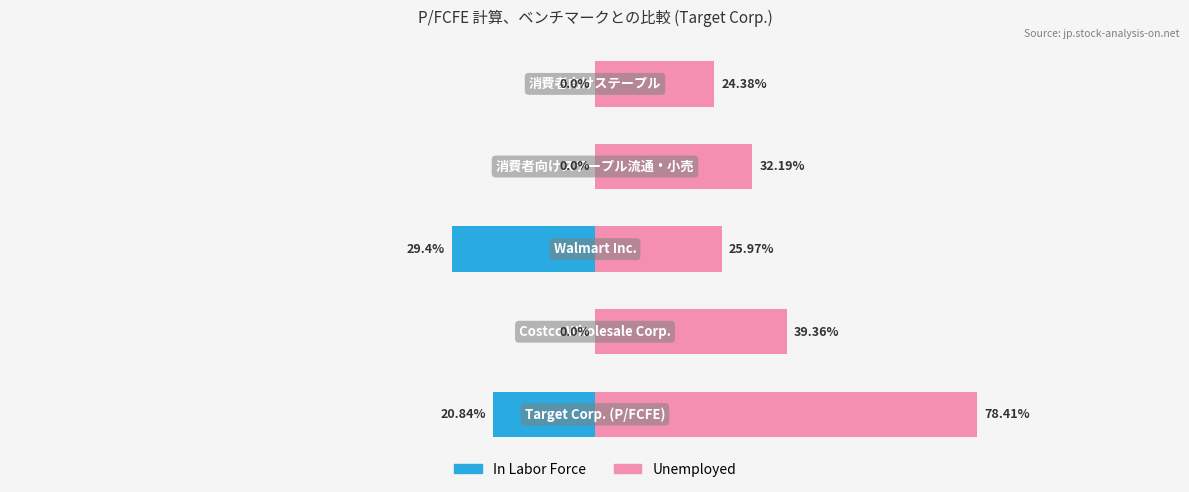

How many values in the Unemployed series exceed 32?

3